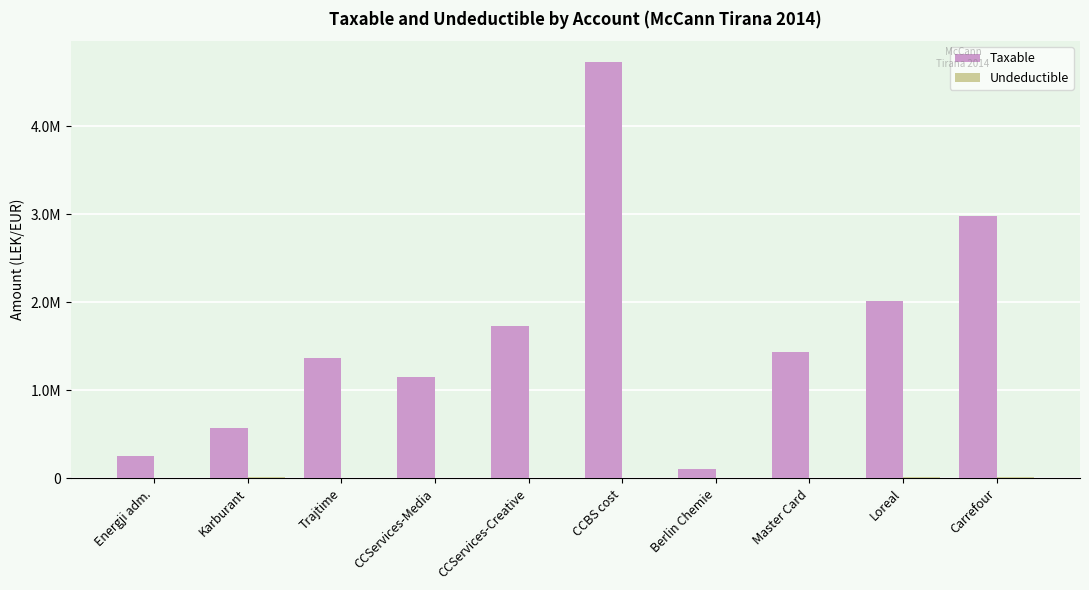

Reading left to right, what are all the values shown in this chart?

Taxable: Energji adm.=250227.1	Karburant=575296.9	Trajtime=1366068.5	CCServices-Media=1149043.7	CCServices-Creative=1735151.5	CCBS cost=4731146.9	Berlin Chemie=105900.0	Master Card=1434003.2	Loreal=2010362.2	Carrefour=2980057.7
Undeductible: Energji adm.=0.0	Karburant=12822.0	Trajtime=0.0	CCServices-Media=0.0	CCServices-Creative=0.0	CCBS cost=3920.0	Berlin Chemie=0.0	Master Card=250.0	Loreal=18500.0	Carrefour=18200.0